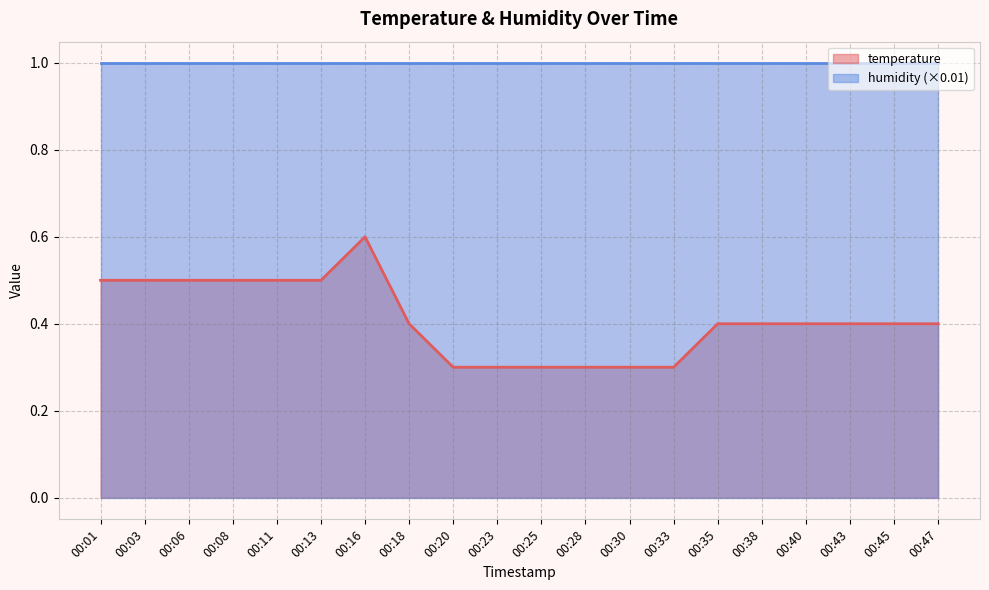

Reading left to right, what are all the values shown in this chart?

00:01=0.5	00:03=0.5	00:06=0.5	00:08=0.5	00:11=0.5	00:13=0.5	00:16=0.6	00:18=0.4	00:20=0.3	00:23=0.3	00:25=0.3	00:28=0.3	00:30=0.3	00:33=0.3	00:35=0.4	00:38=0.4	00:40=0.4	00:43=0.4	00:45=0.4	00:47=0.4